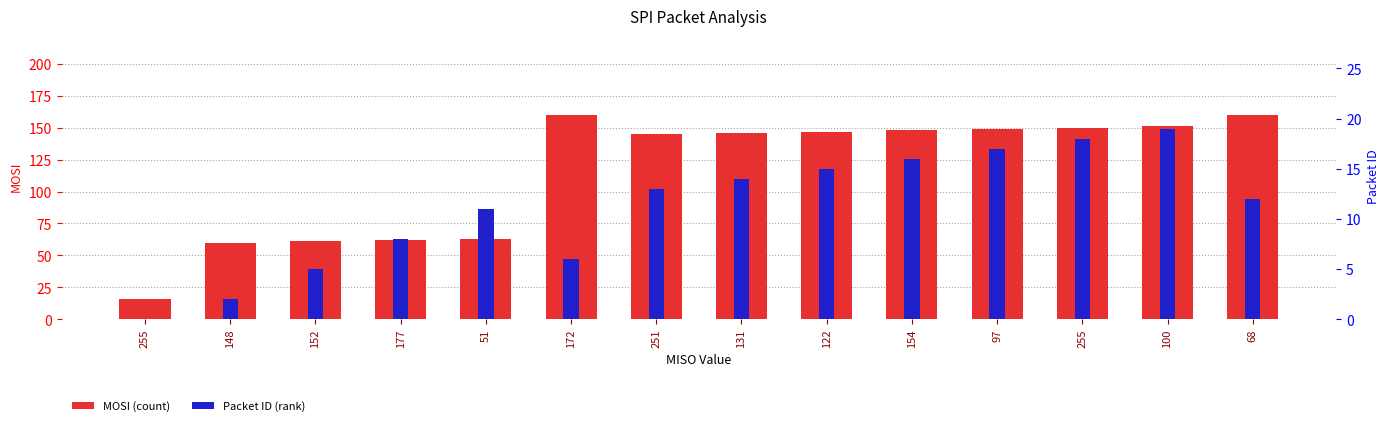

What is the difference between the second highest and second lowest values in the MOSI series?

100